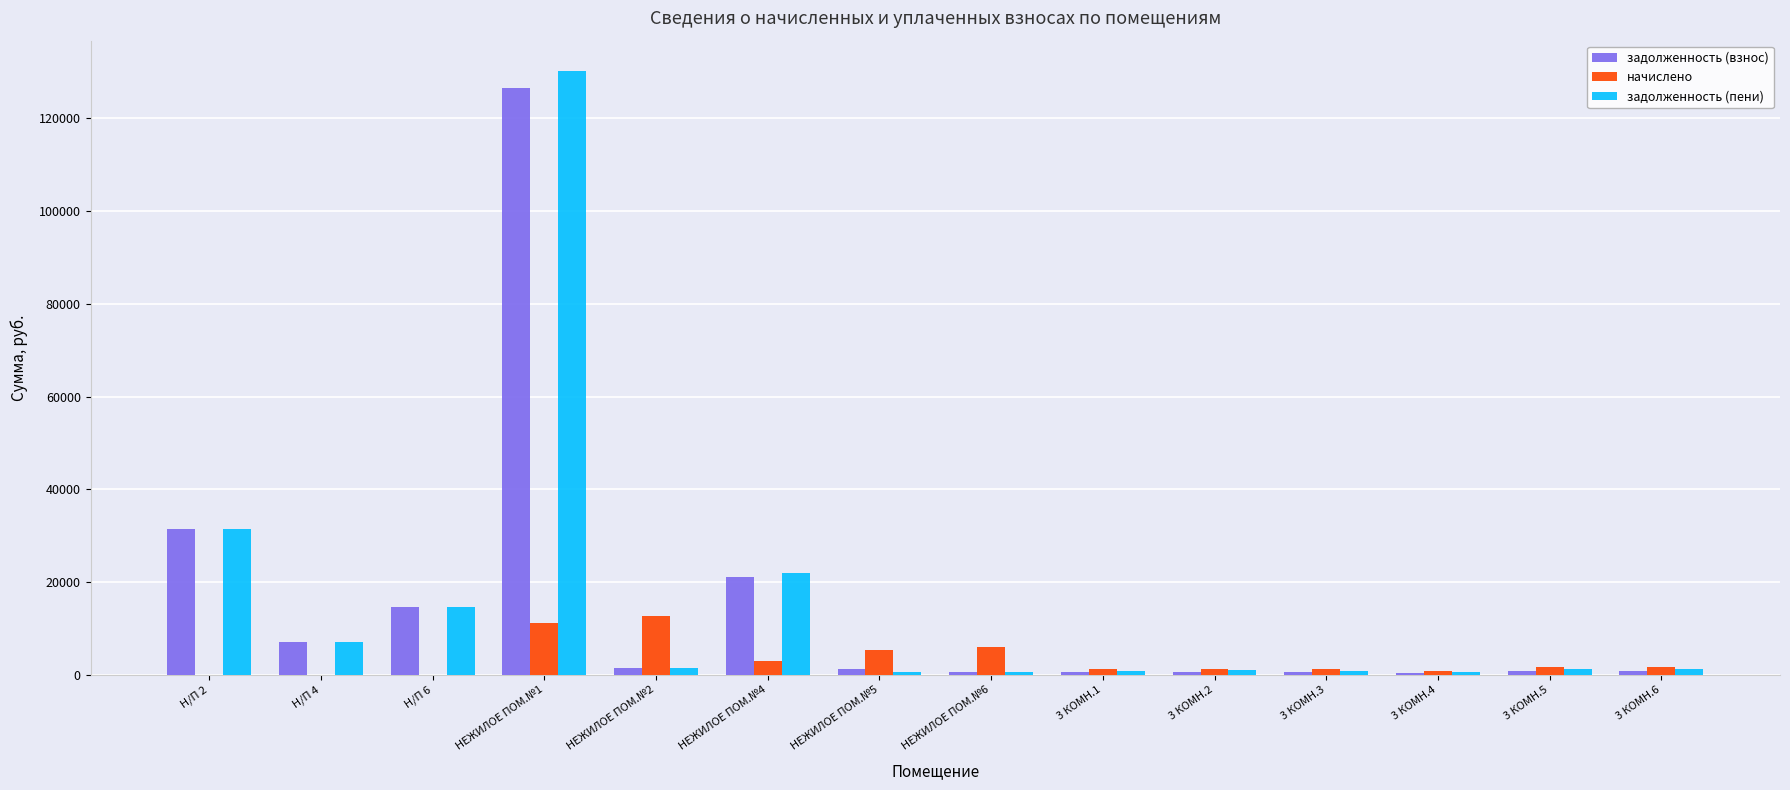

What is the sum of all задолженность (взнос) values?

207934.1